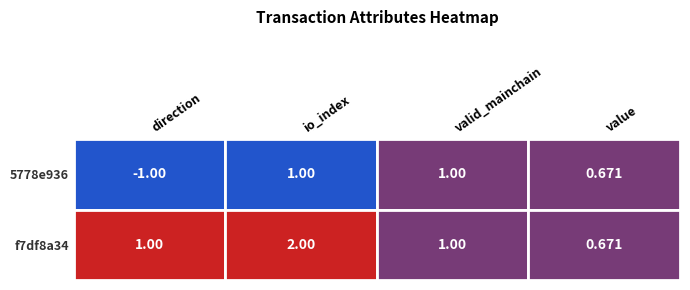

Which label corresponds to the largest value in the chart?

io_index